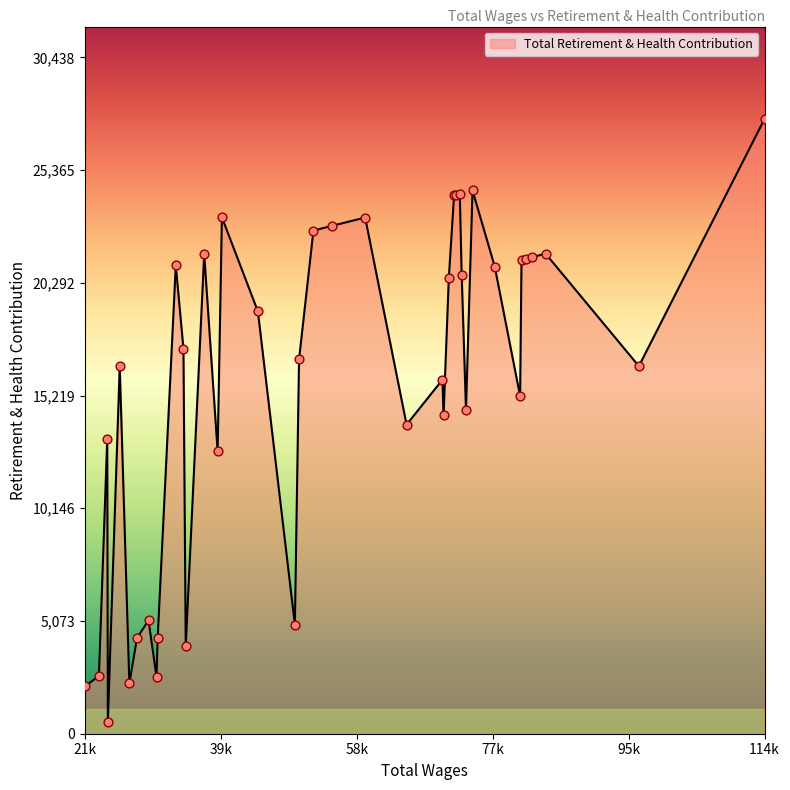

What is the greatest value displayed?

27671